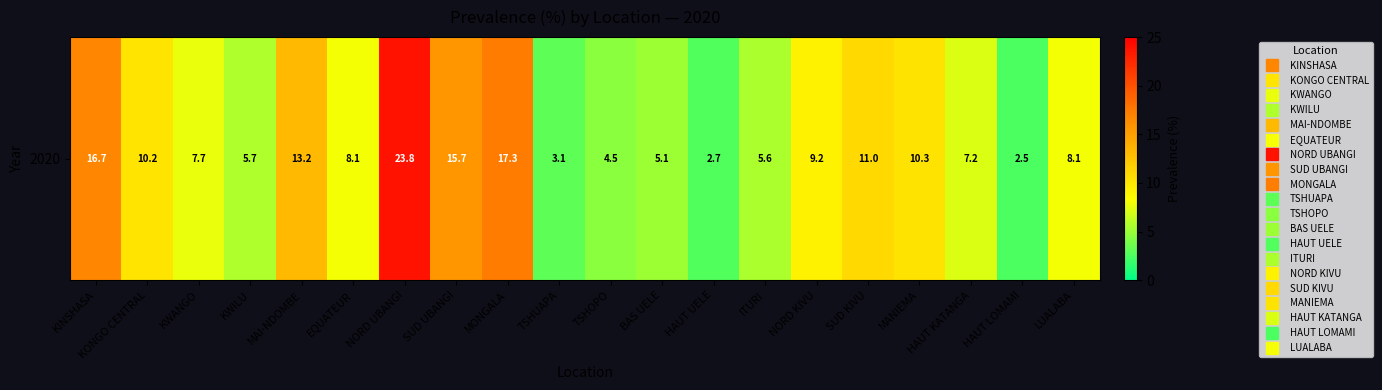

List the labels in order of value, smallest first.

HAUT LOMAMI, HAUT UELE, TSHUAPA, TSHOPO, BAS UELE, ITURI, KWILU, HAUT KATANGA, KWANGO, EQUATEUR, LUALABA, NORD KIVU, KONGO CENTRAL, MANIEMA, SUD KIVU, MAI-NDOMBE, SUD UBANGI, KINSHASA, MONGALA, NORD UBANGI